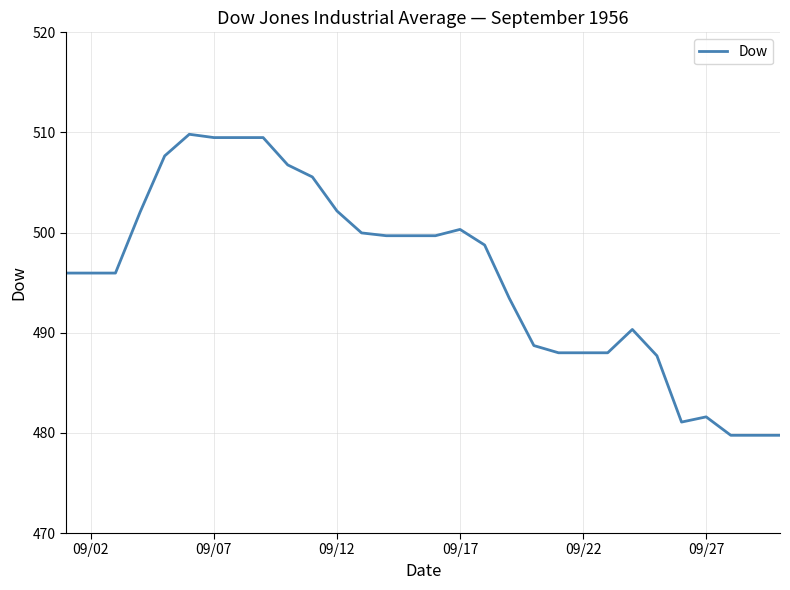

What is the difference between the maximum and minimum values?

30.1